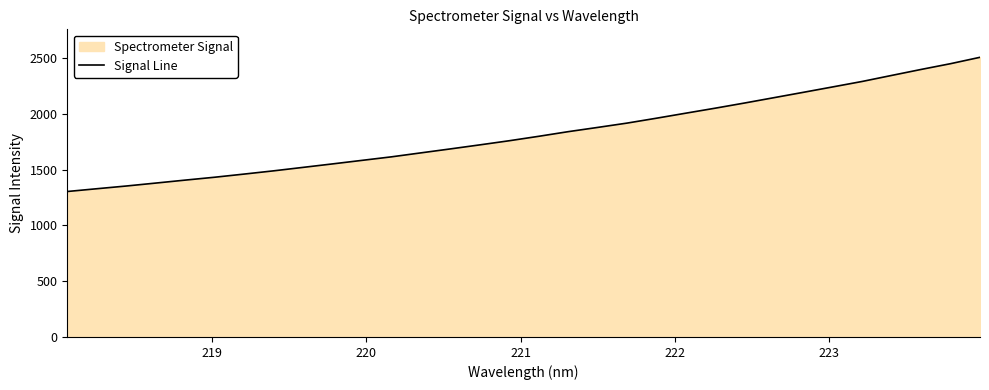

What is the minimum value shown in the chart?

1303.9